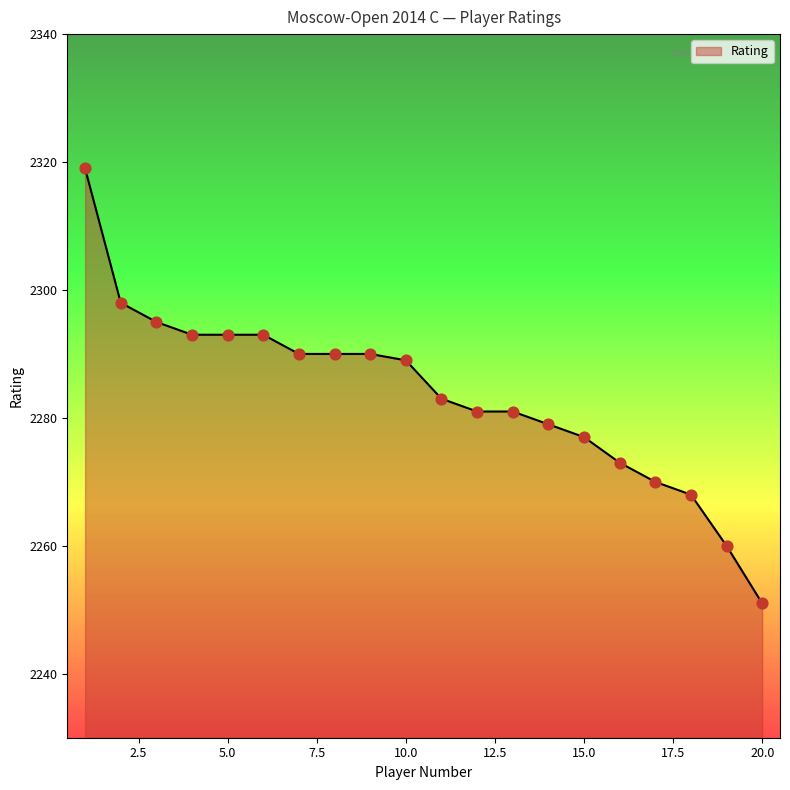

What is the change in value from 7 to 13?

-9